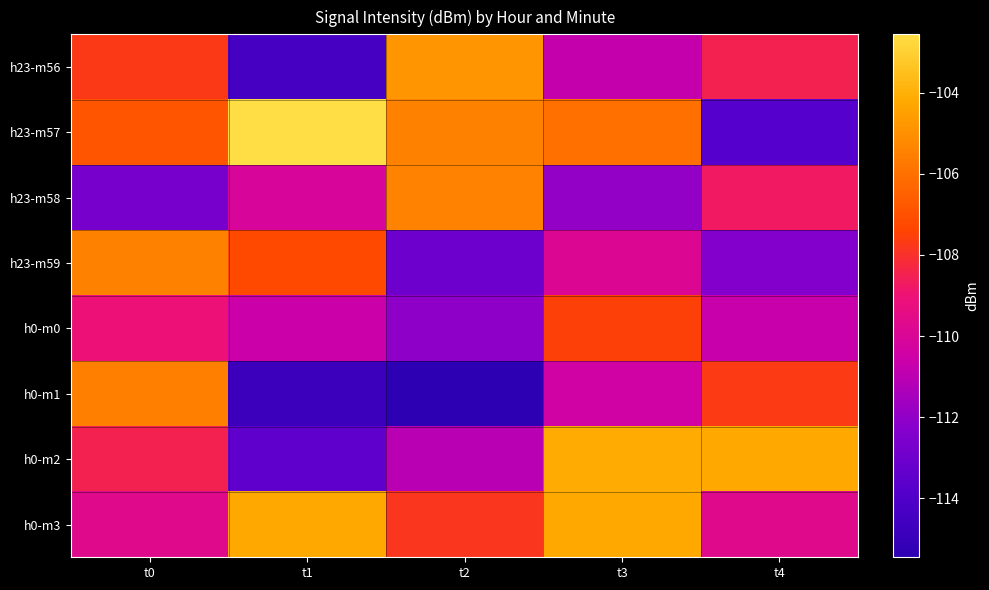

Which series has the largest range (max minus min)?

h23-m57